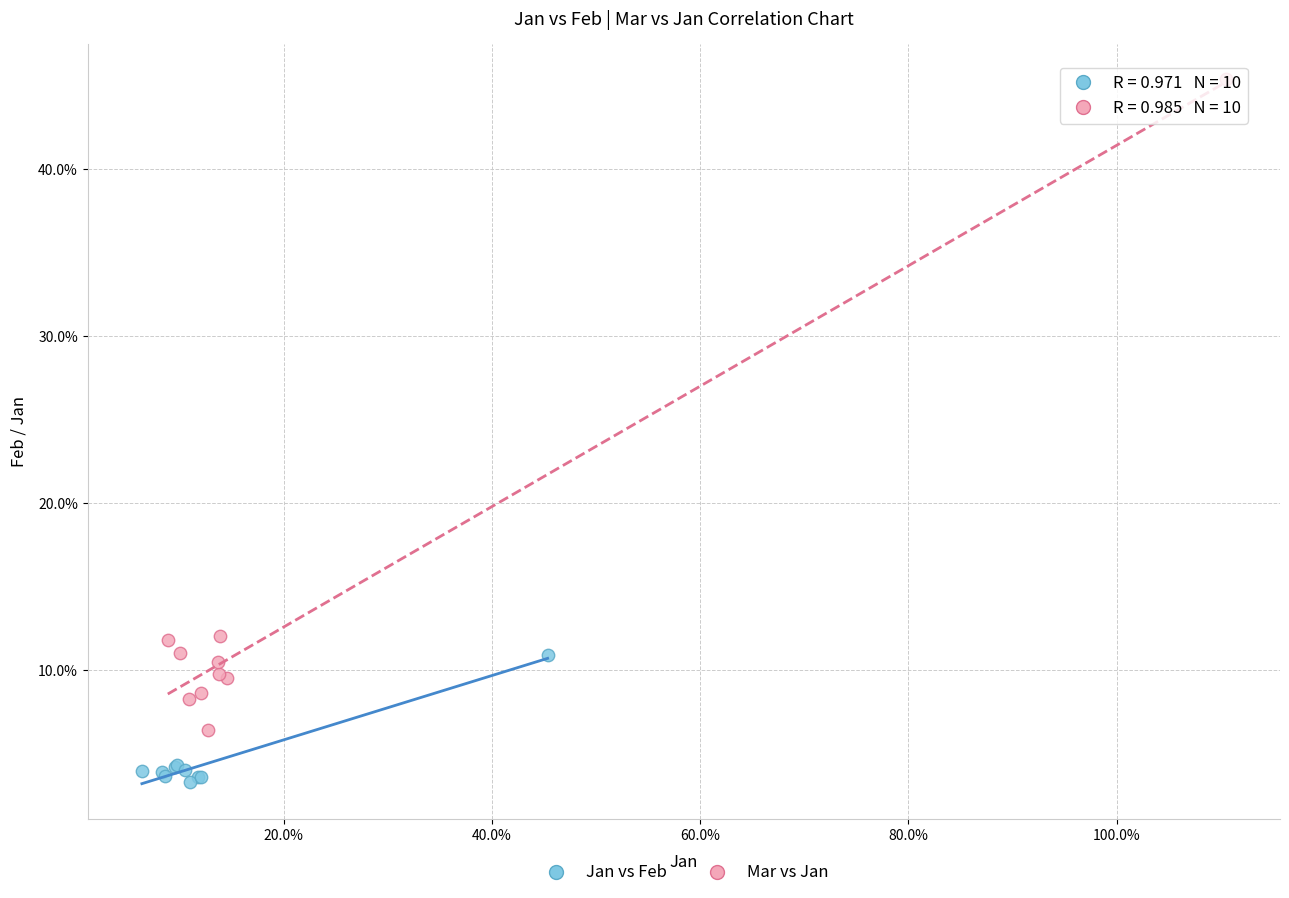

What are all the series names shown in the legend?

Jan vs Feb, Mar vs Jan